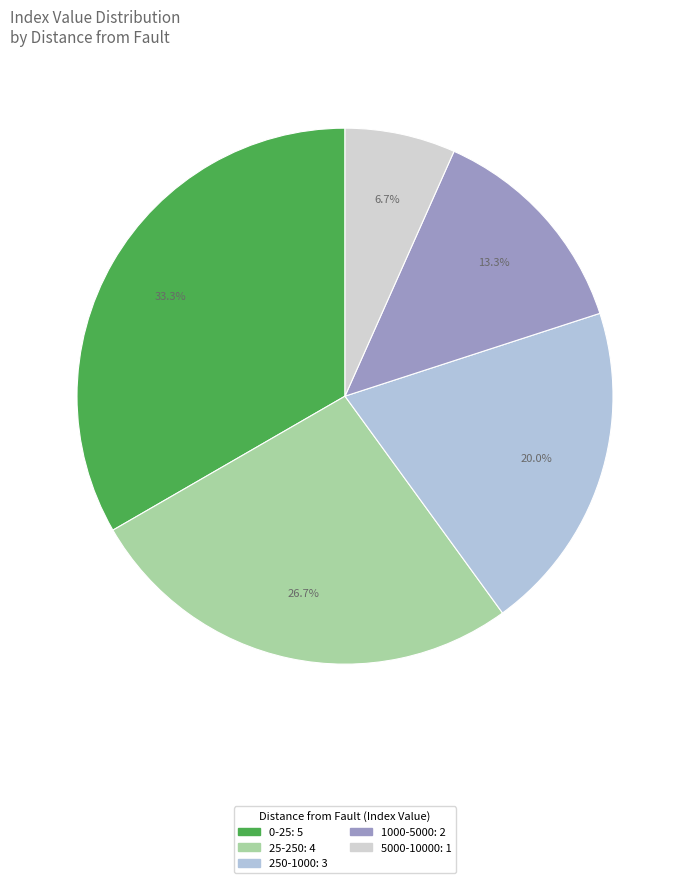

What is the largest slice in the pie chart?

0-25